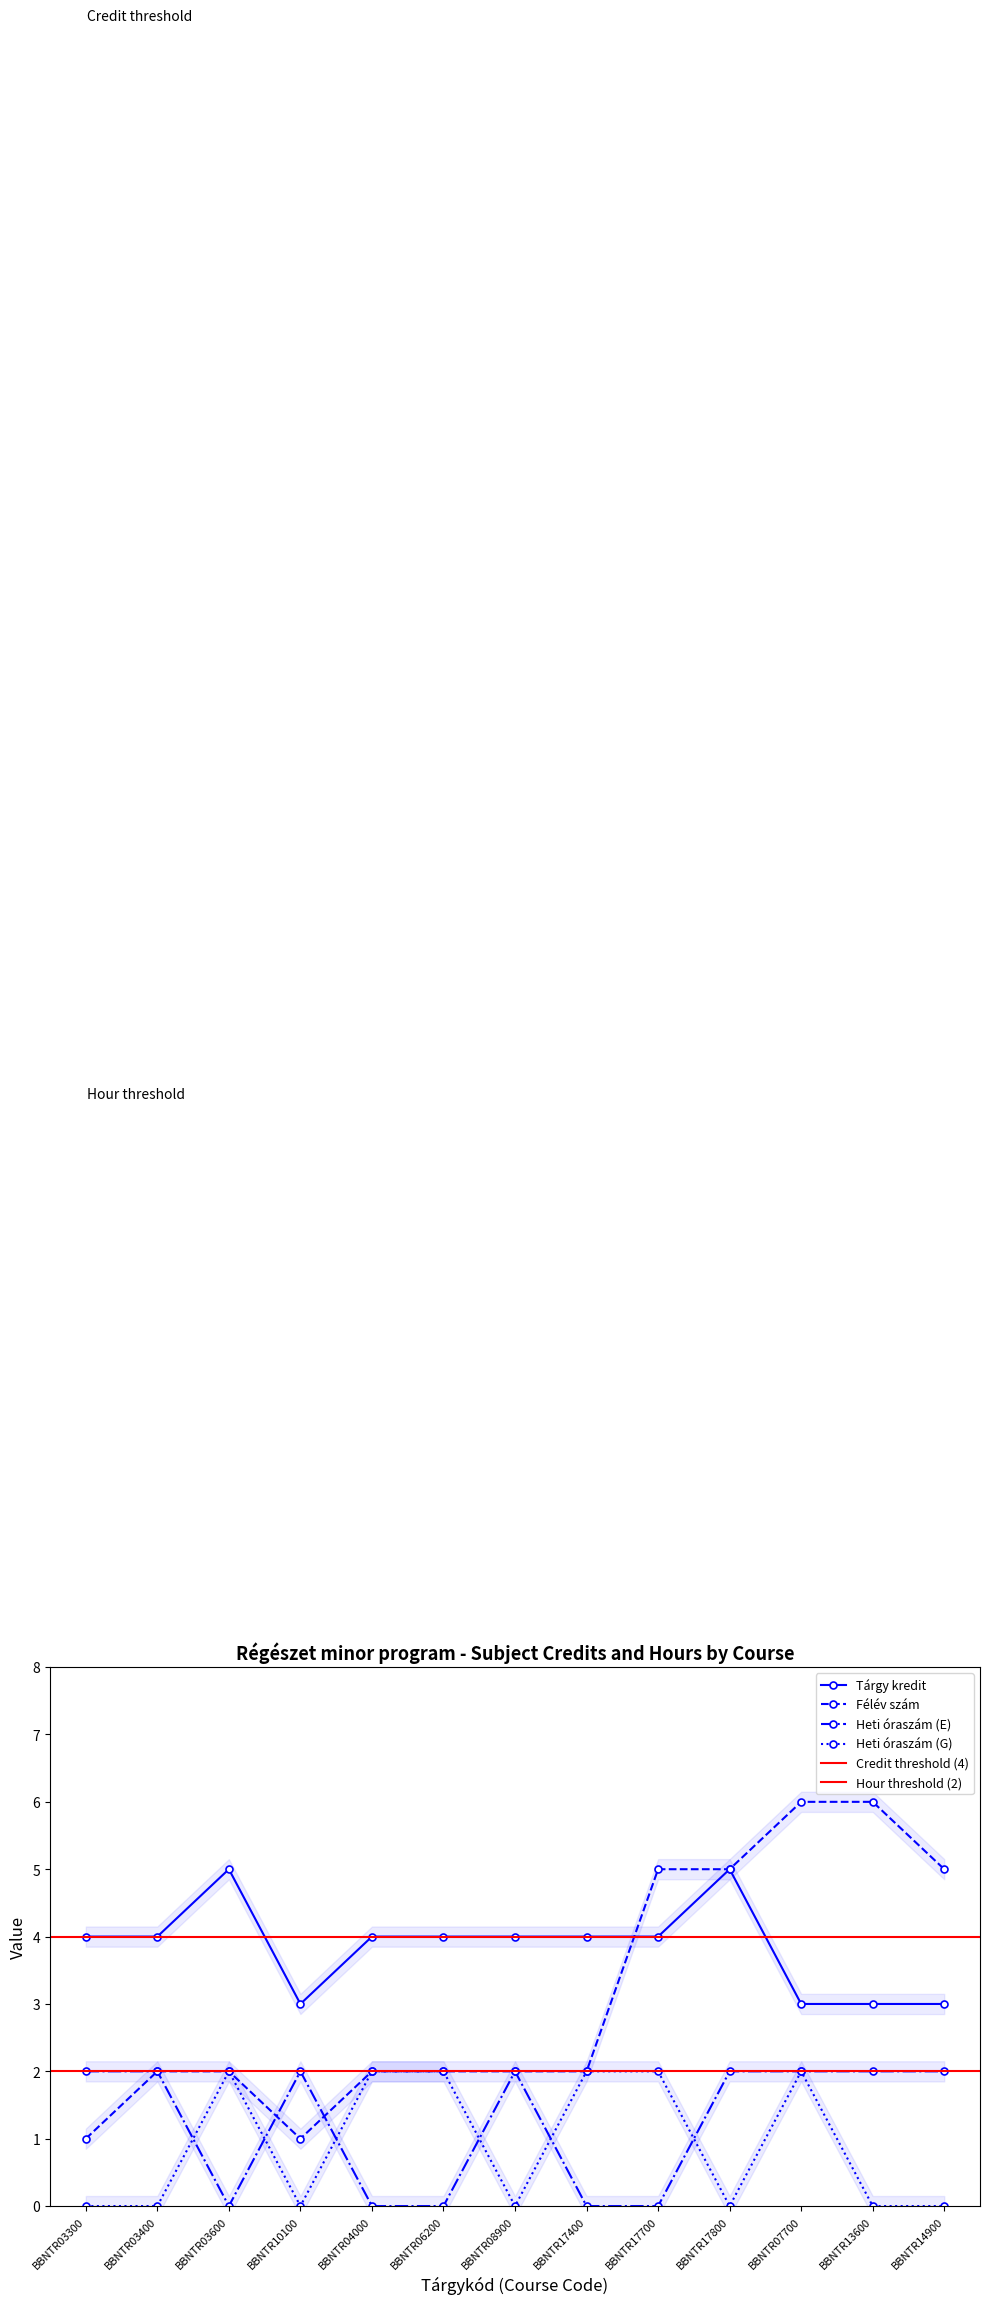

Rank the series by their maximum value, from highest to lowest.

Félév szám, Tárgy kredit, Heti óraszám (E), Heti óraszám (G)